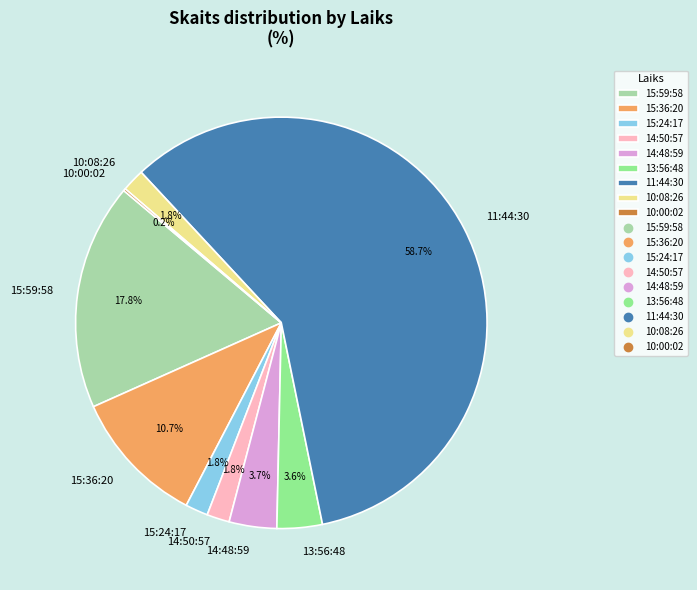

Which category has the biggest portion of the pie?

11:44:30